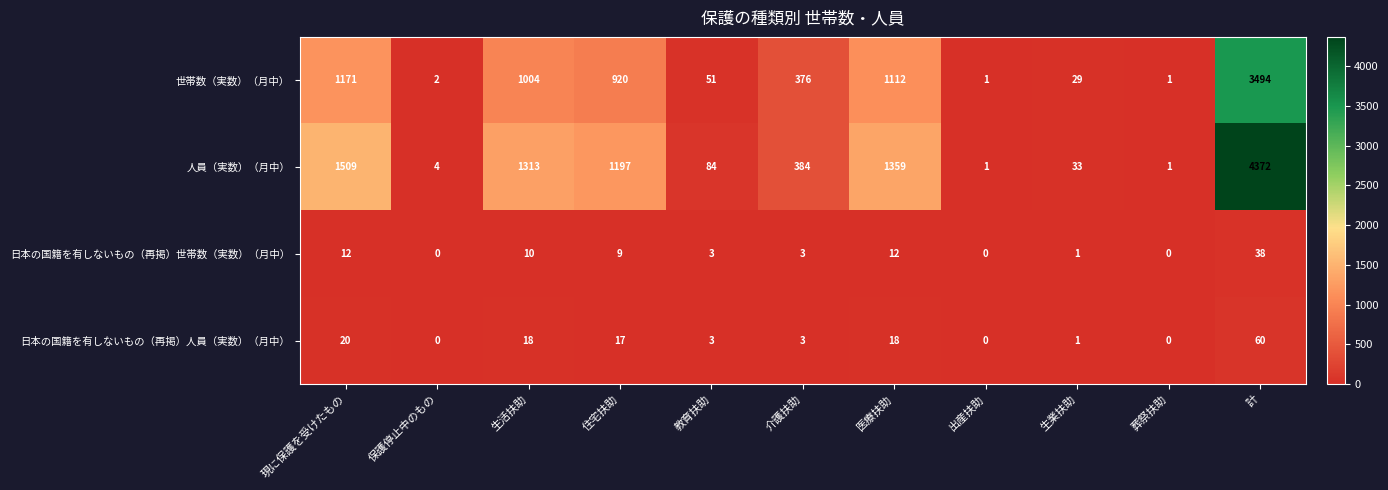

Rank the series by their maximum value, from highest to lowest.

人員（実数）（月中）, 世帯数（実数）（月中）, 日本の国籍を有しないもの（再掲）人員（実数）（月中）, 日本の国籍を有しないもの（再掲）世帯数（実数）（月中）